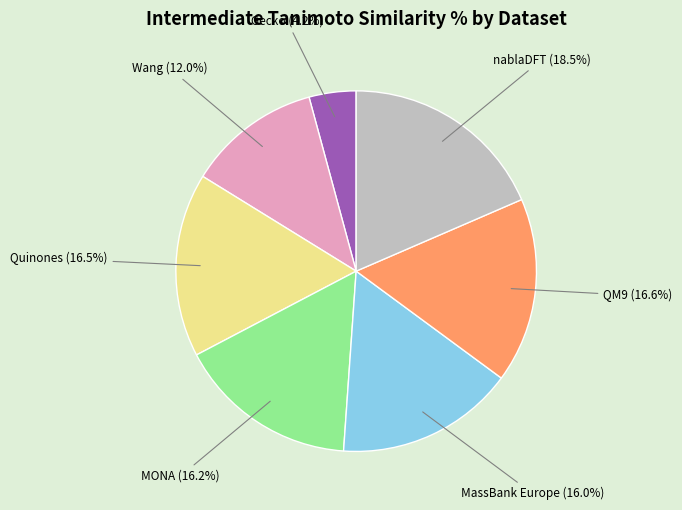

Is there any slice that represents more than half of the pie?

No